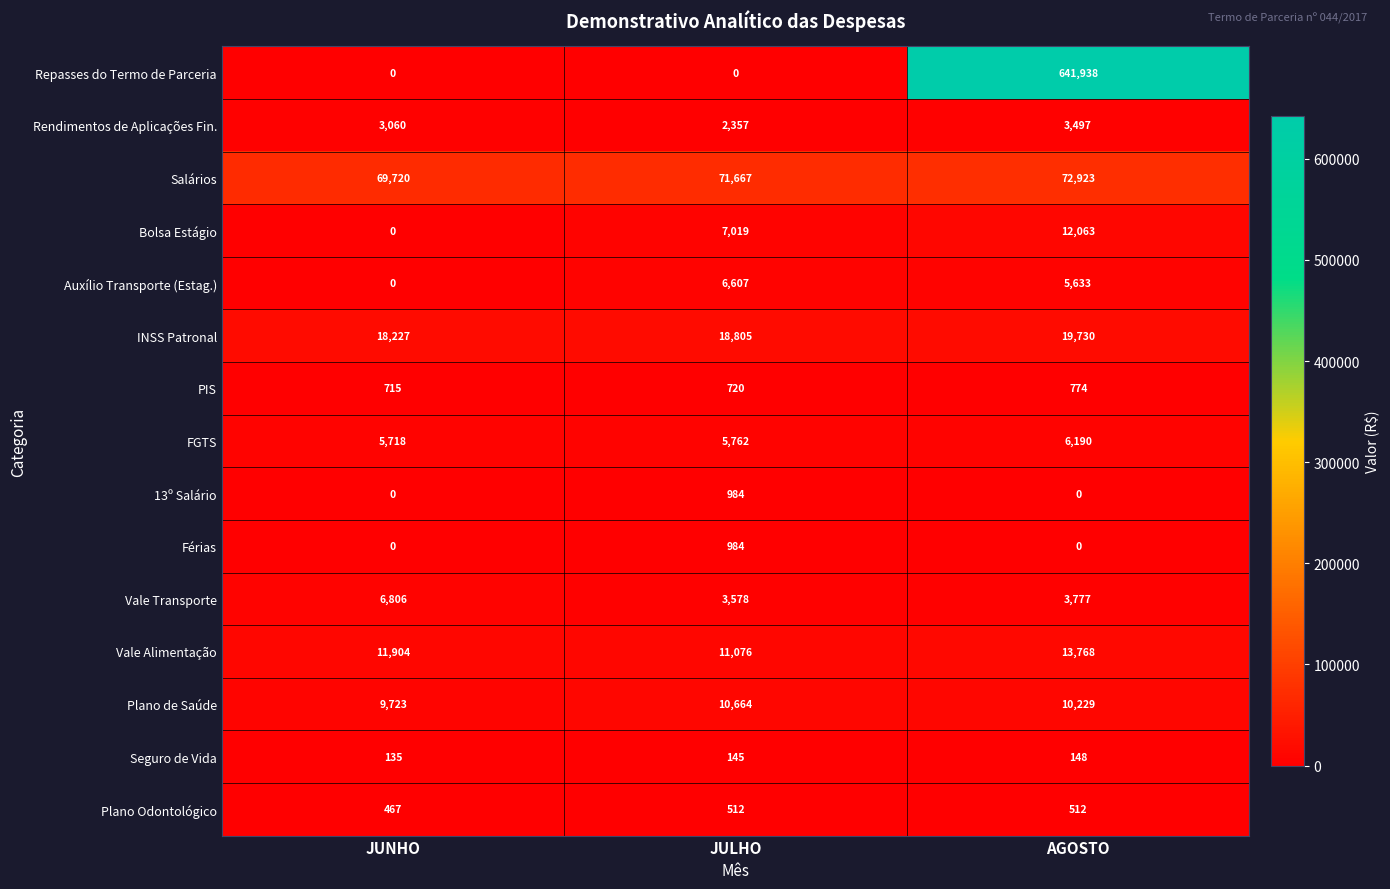

Which category has the highest value across all series?

AGOSTO